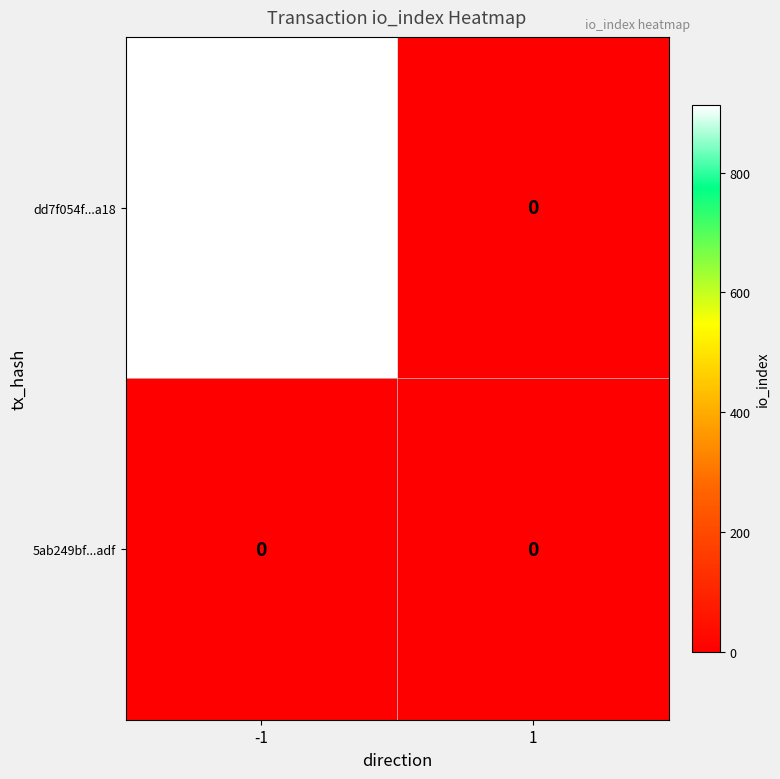

True or false: dd7f054f...a18 has a value of 1636 at -1.

False